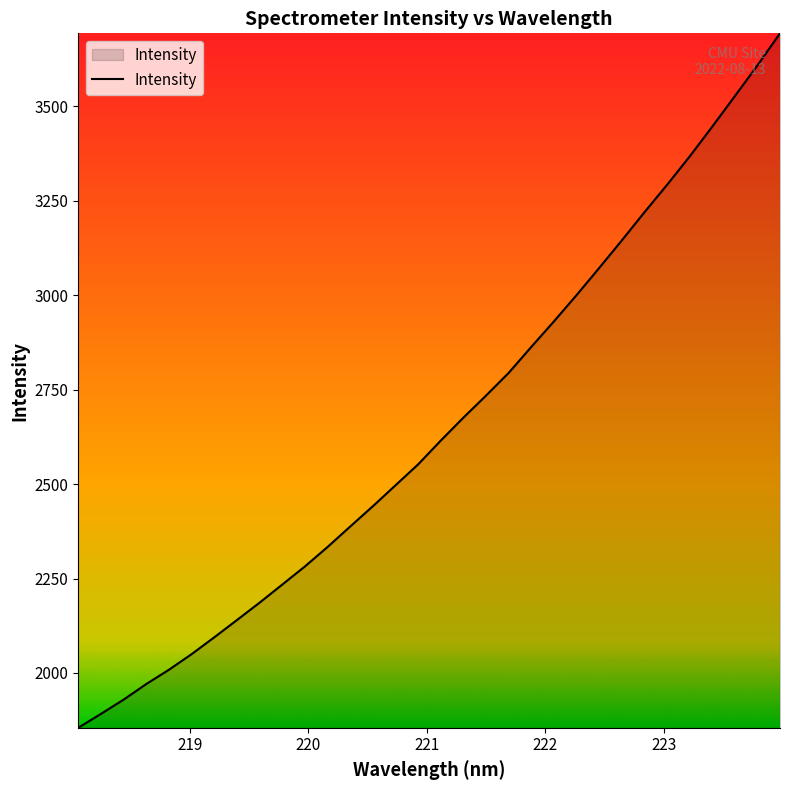

What is the minimum value shown in the chart?

1854.9